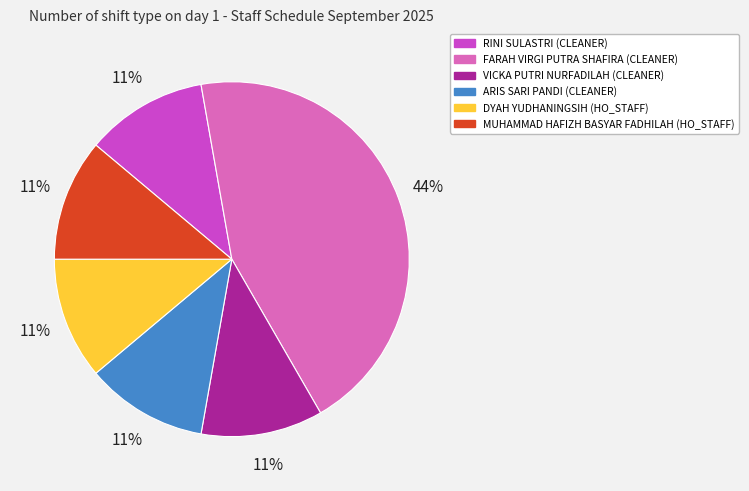

Between FARAH VIRGI PUTRA SHAFIRA (CLEANER) and ARIS SARI PANDI (CLEANER), which is larger?

FARAH VIRGI PUTRA SHAFIRA (CLEANER)